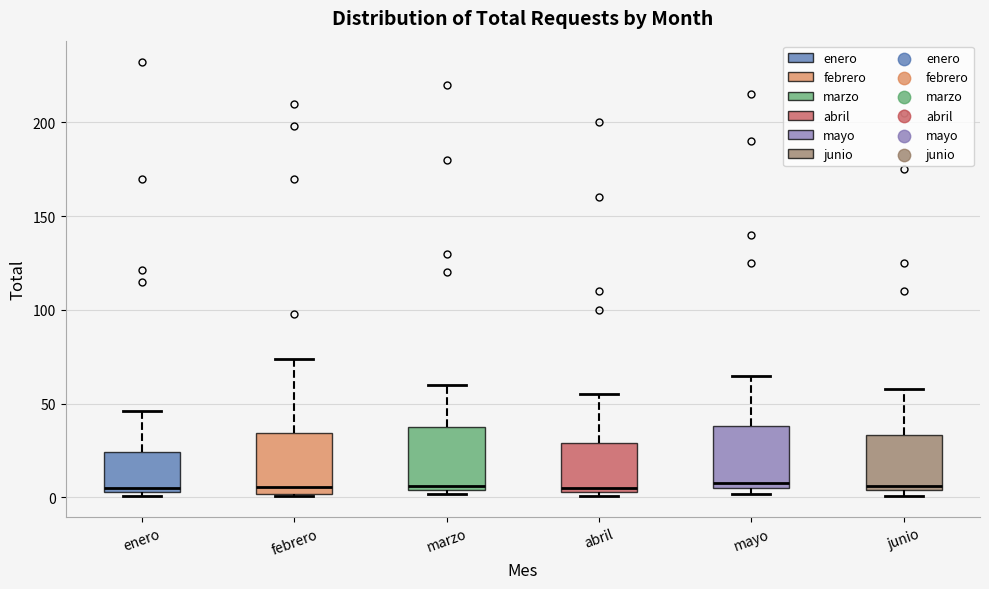

Reading left to right, transcribe this box plot: for each box, give where its median line is, the range the box spans, and where its two whiskers end, as read against the y-axis. The values are not printed on the chart, so give them approximately, as read against the axis.

enero: median 5 (just above the box's lower edge), box 5 to 25, whiskers 0 to 45
febrero: median 5, box 0 to 35, whiskers 0 to 75
marzo: median 5 (just above the box's lower edge), box 5 to 40, whiskers 0 to 60
abril: median 5 (just above the box's lower edge), box 5 to 30, whiskers 0 to 55
mayo: median 10, box 5 to 40, whiskers 0 to 65
junio: median 5 (just above the box's lower edge), box 5 to 35, whiskers 0 to 60